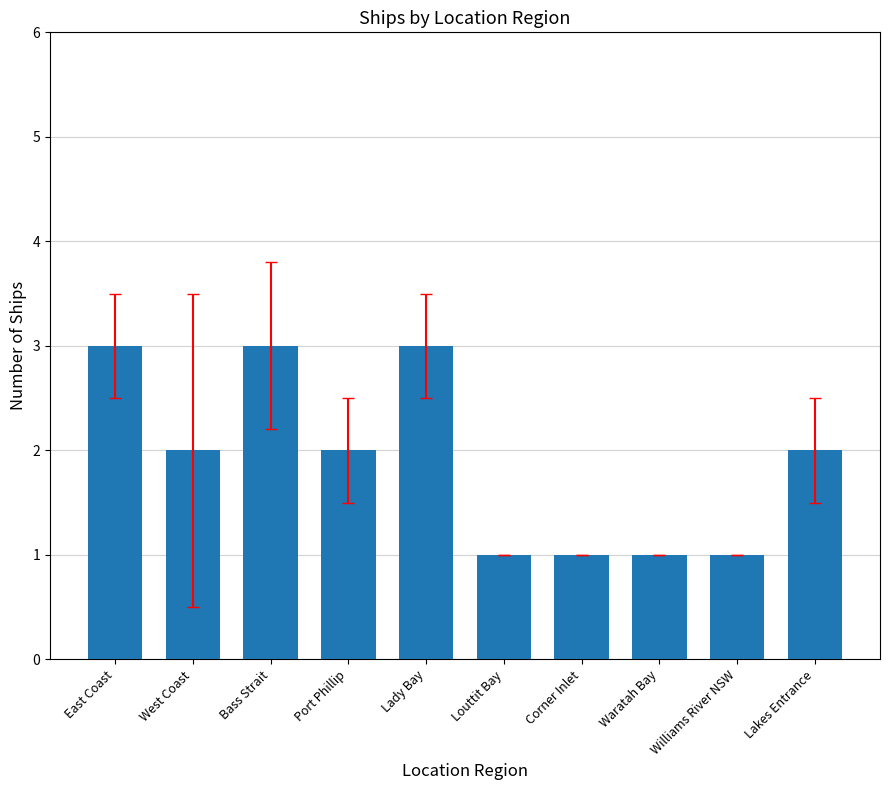

Is it true that the value at Lady Bay is 2?

False